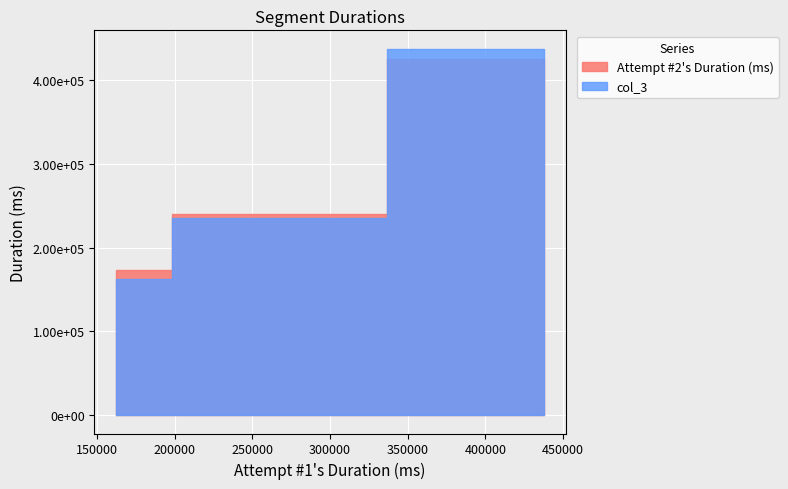

Reading left to right, extract all data points from this chart.

Attempt #2's Duration (ms): 173839	240535	425900
col_3: 162167	235790	437848